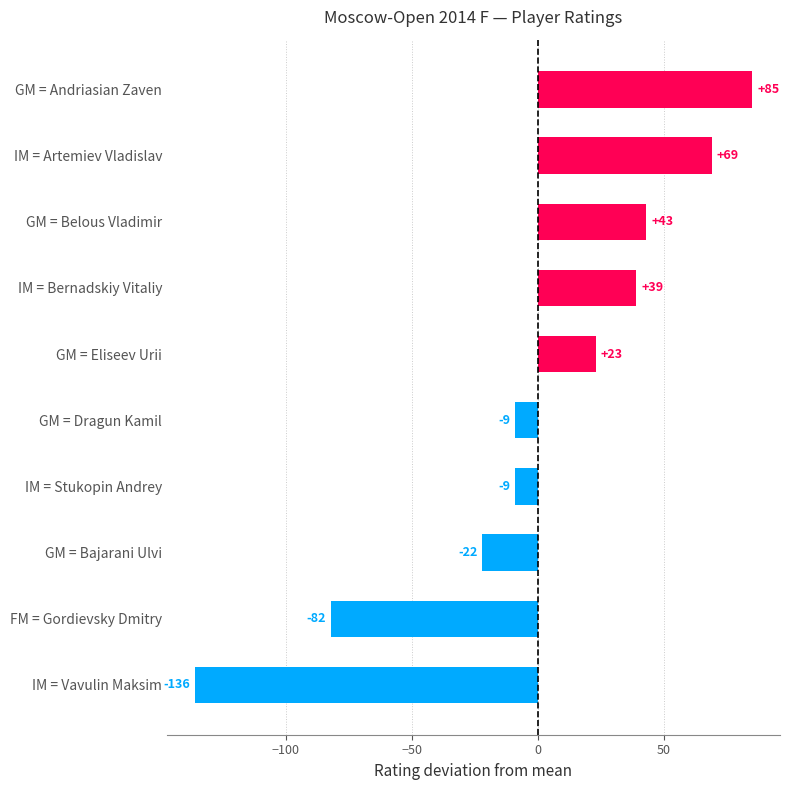

The chart shows a value of -82.1 at FM = Gordievsky Dmitry. True or false?

True